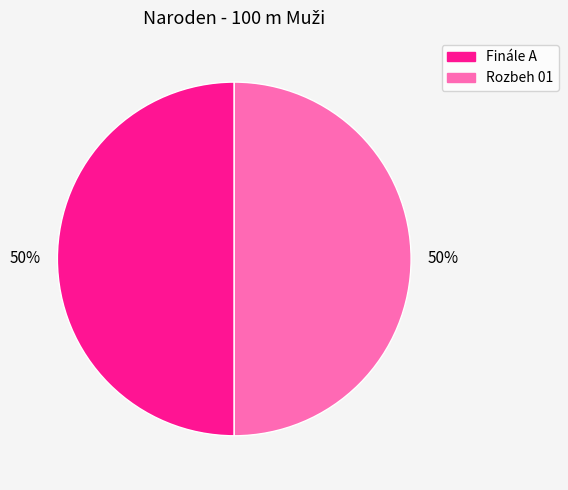

To the nearest percent, what is the average slice percentage?

50%